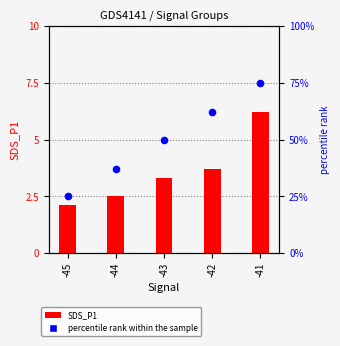

At which category is the sum across all series the highest?

-41